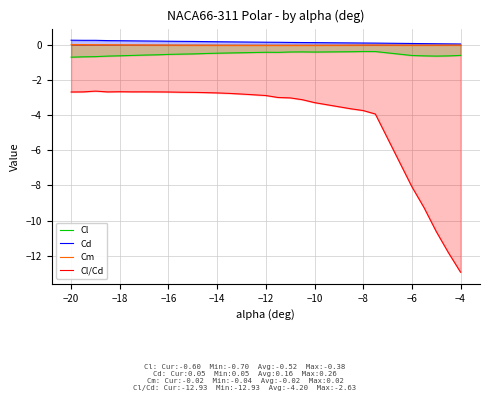

Is it true that Cl/Cd equals -1.0 at −10?

False